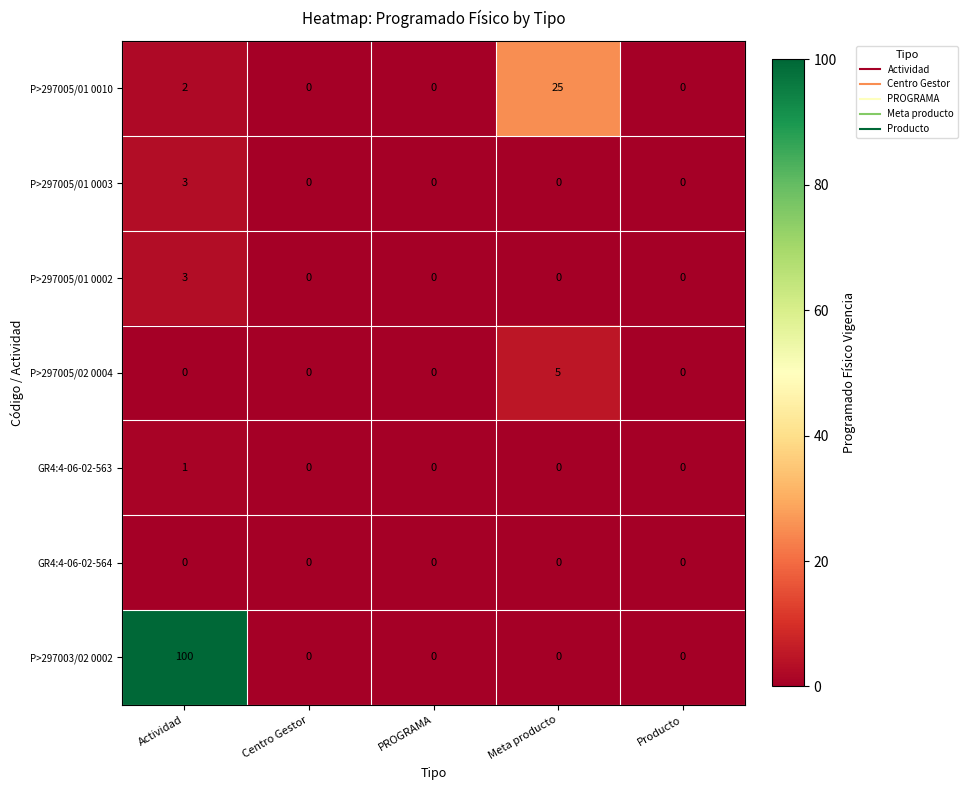

Count the number of data series in this chart.

7